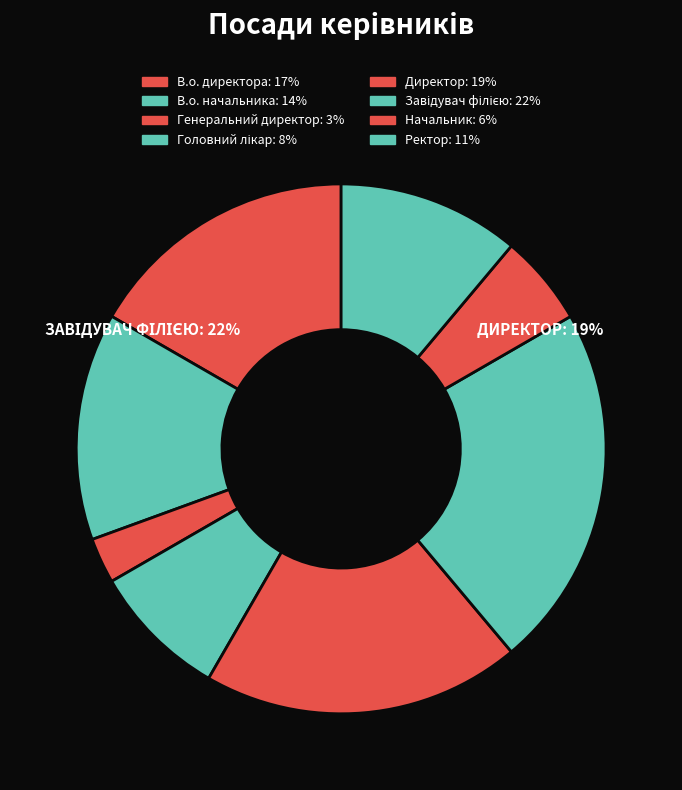

Does Начальник account for over 50% of the chart?

No